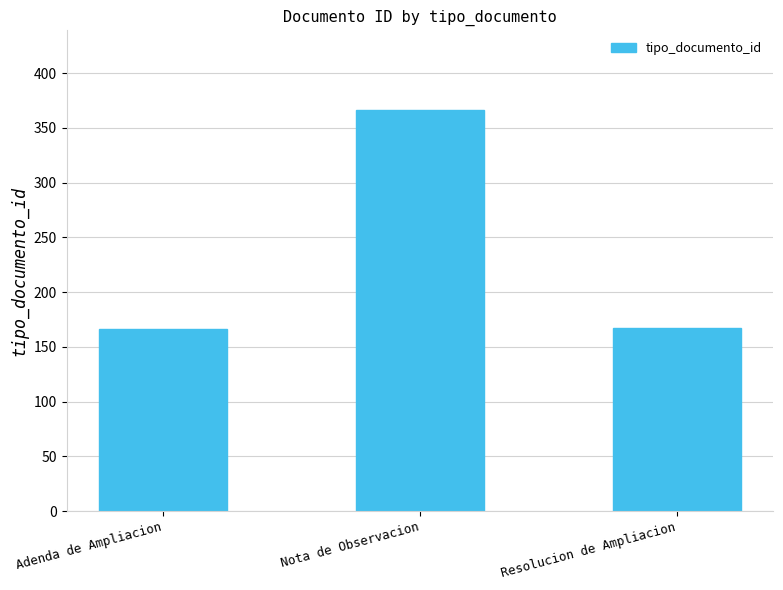

At which category does the chart reach its peak across all series?

Nota de Observacion